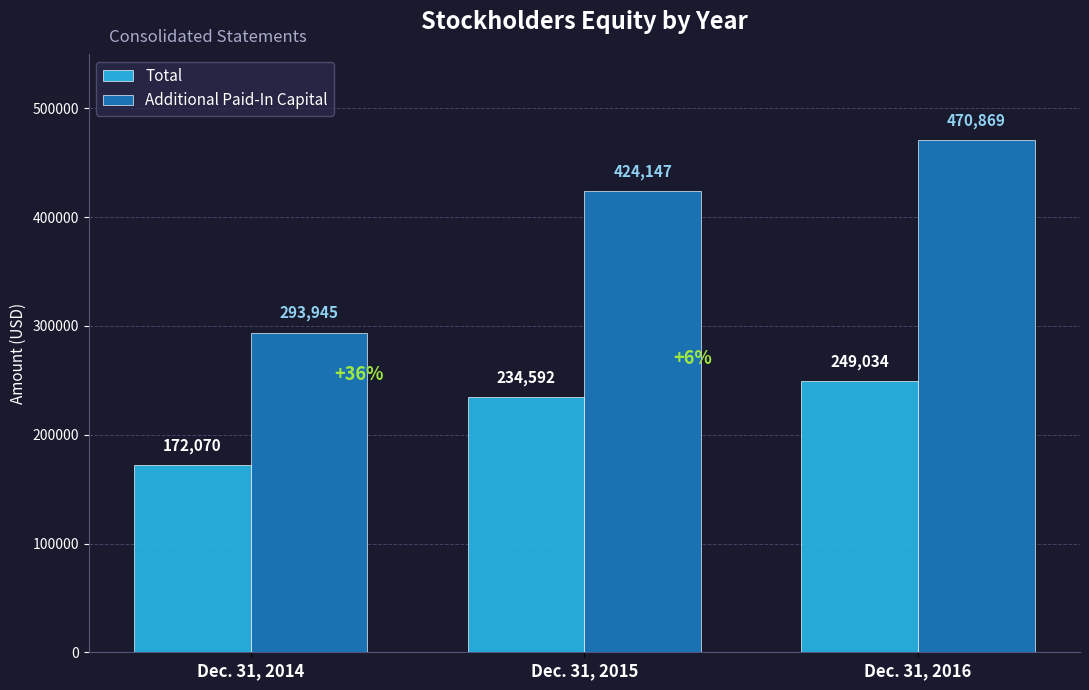

Reading right to left, what are all the values shown in this chart?

Total: 249034	234592	172070
Additional Paid-In Capital: 470869	424147	293945